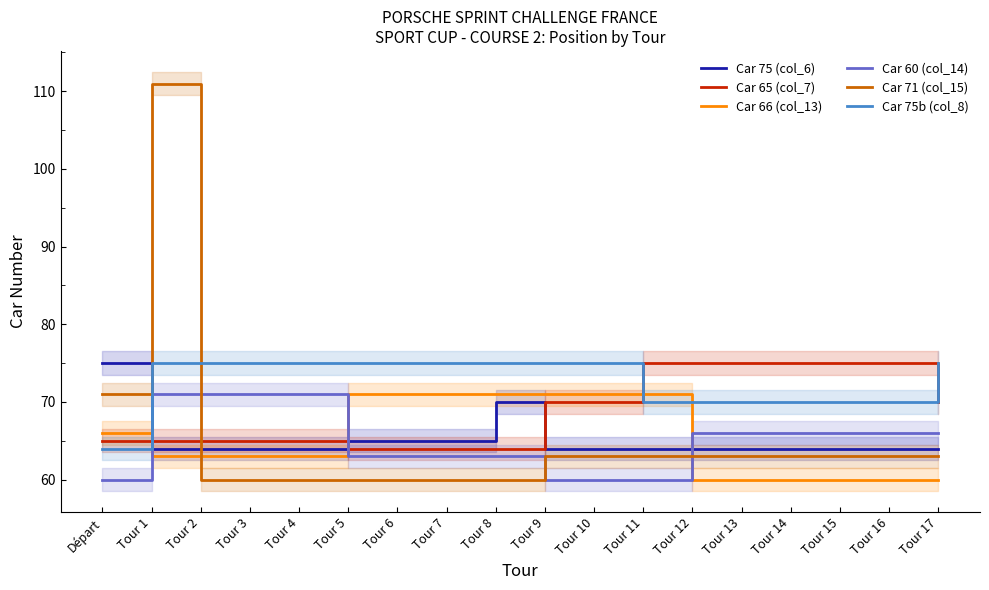

Between Tour 15 and Tour 9, which is larger?

Tour 15